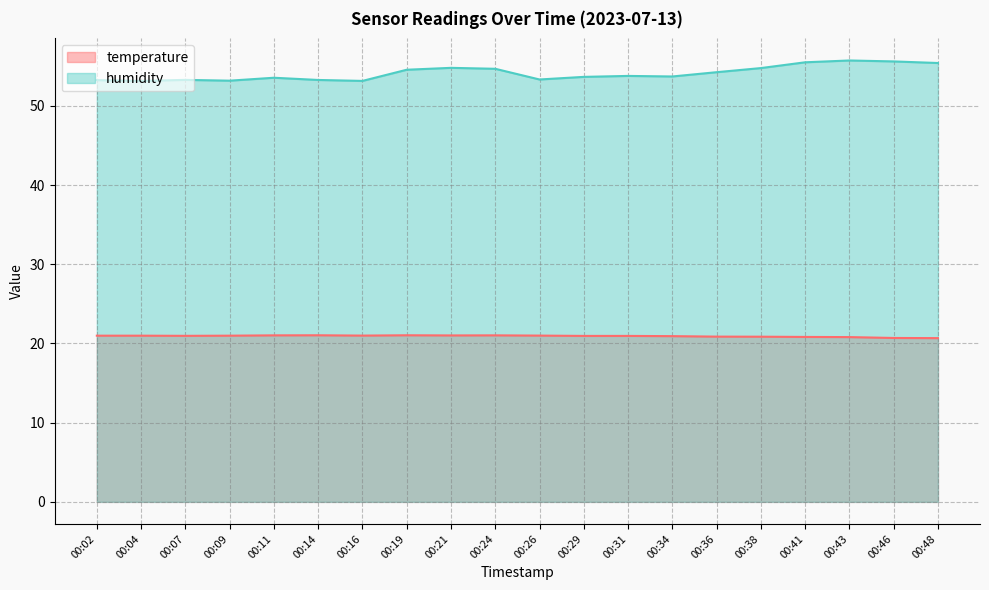

Which series has the largest range (max minus min)?

humidity